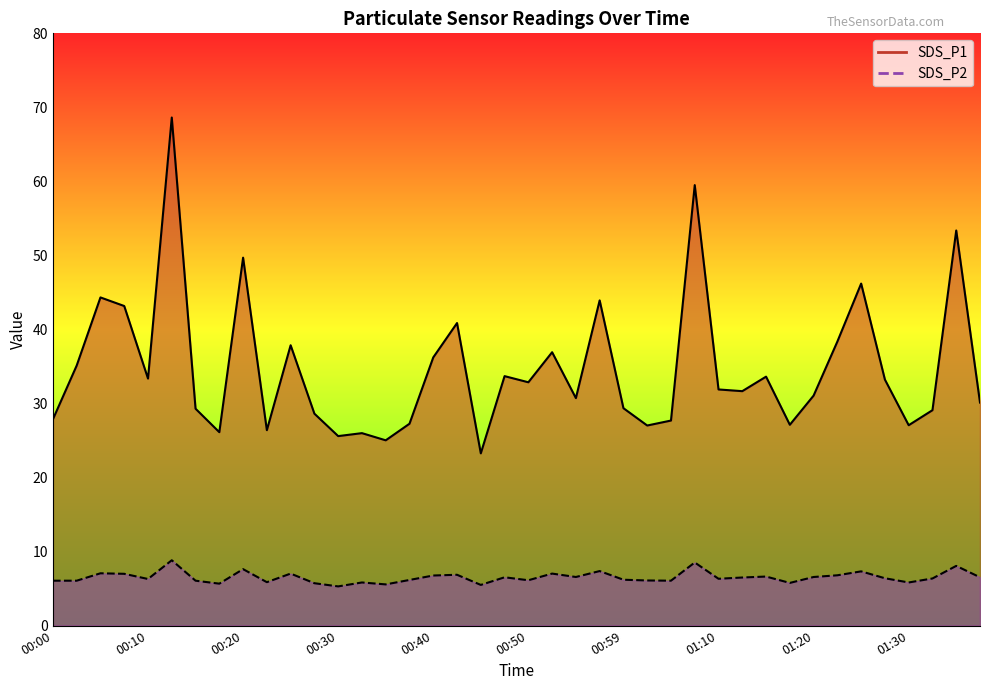

How many lines are shown in the chart?

2